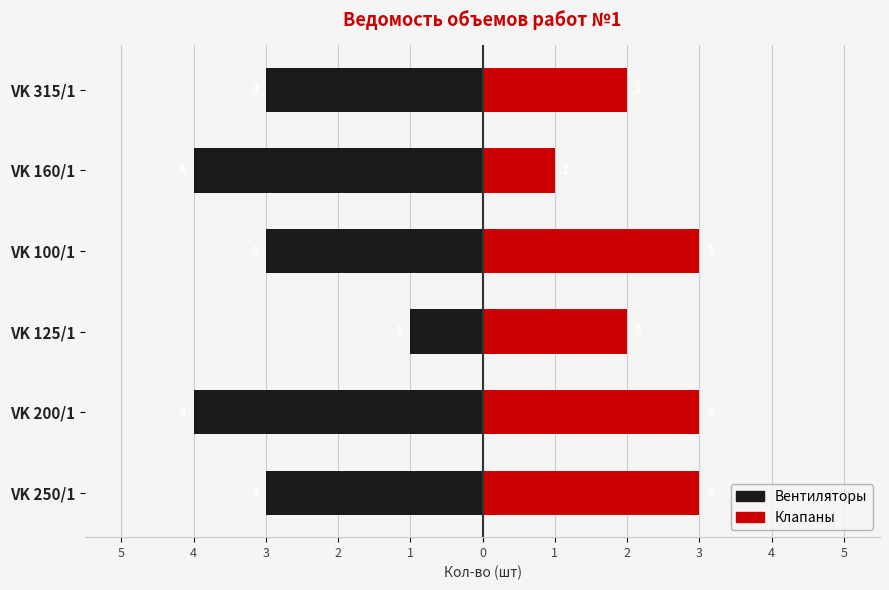

Rank the series at VK 200/1 from highest to lowest value.

Клапаны, Вентиляторы